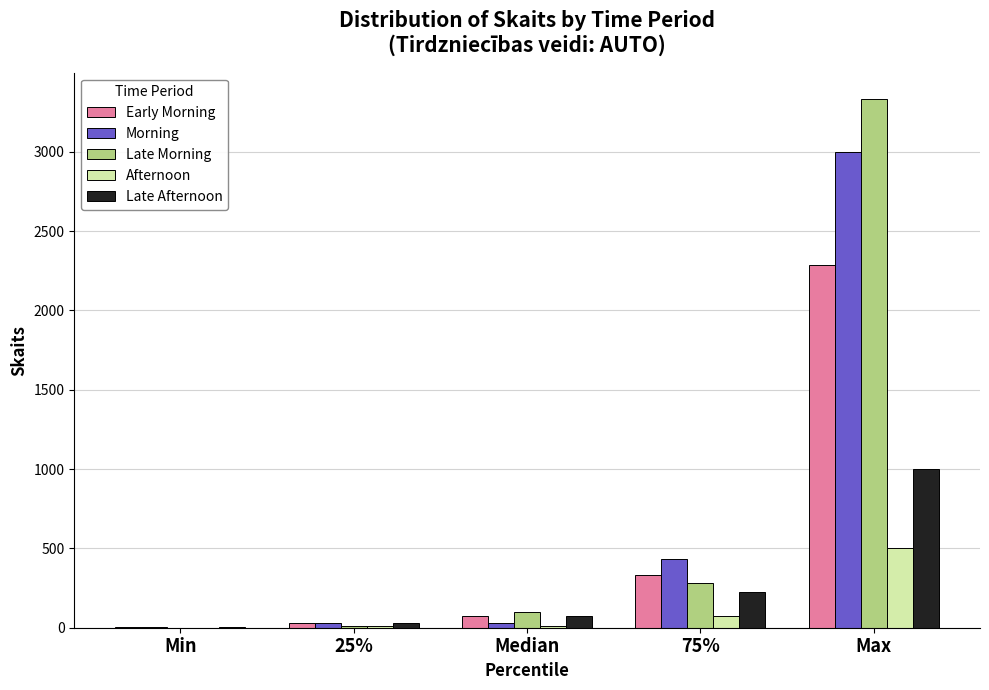

Which category has the highest value in the Late Morning series?

Max